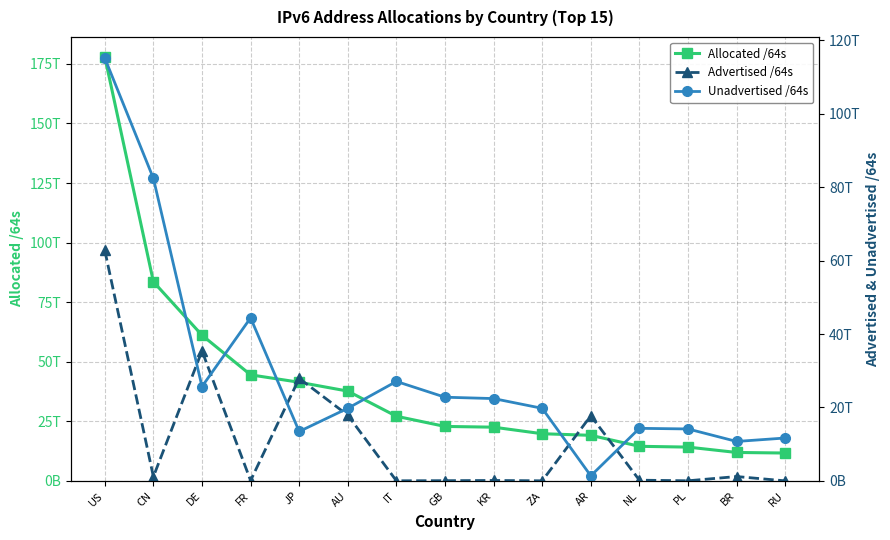

Which series has the widest spread of values?

Allocated /64s